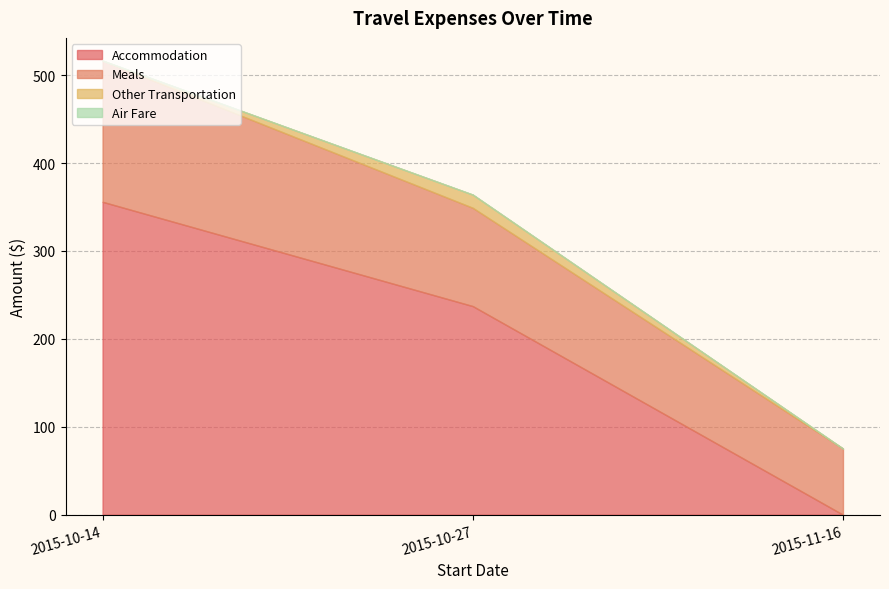

Which series changed the most between 2015-11-16 and 2015-10-27?

Accommodation